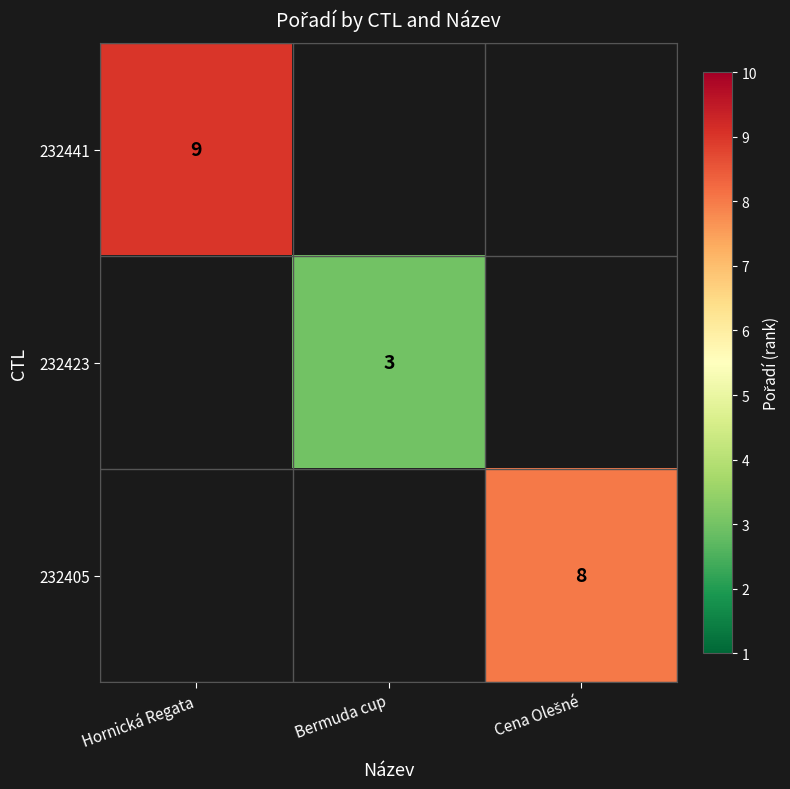

At which category does the chart reach its minimum across all series?

Bermuda cup